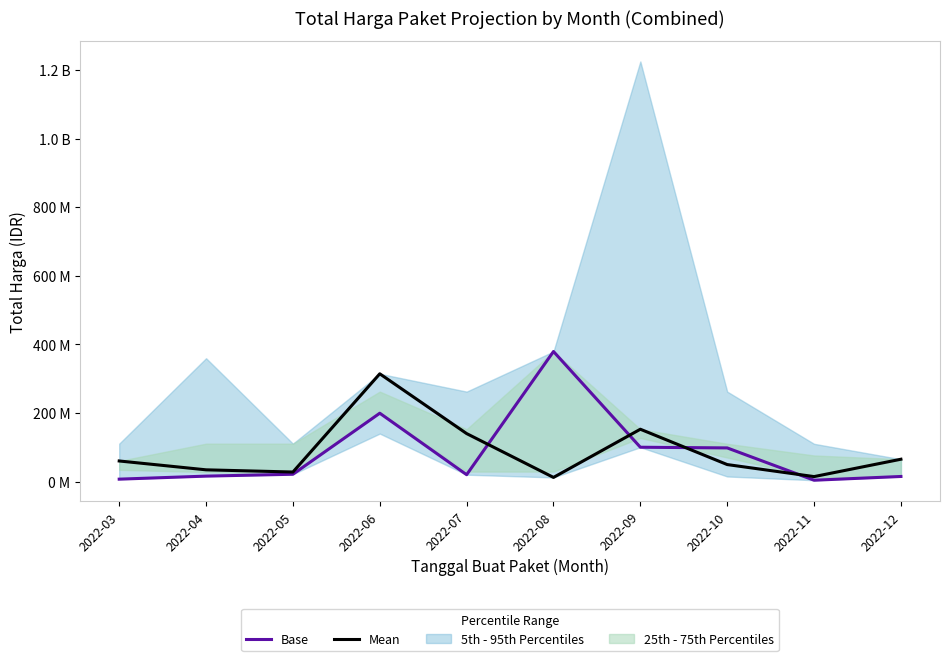

How many values in the Base series exceed 21231000?

4